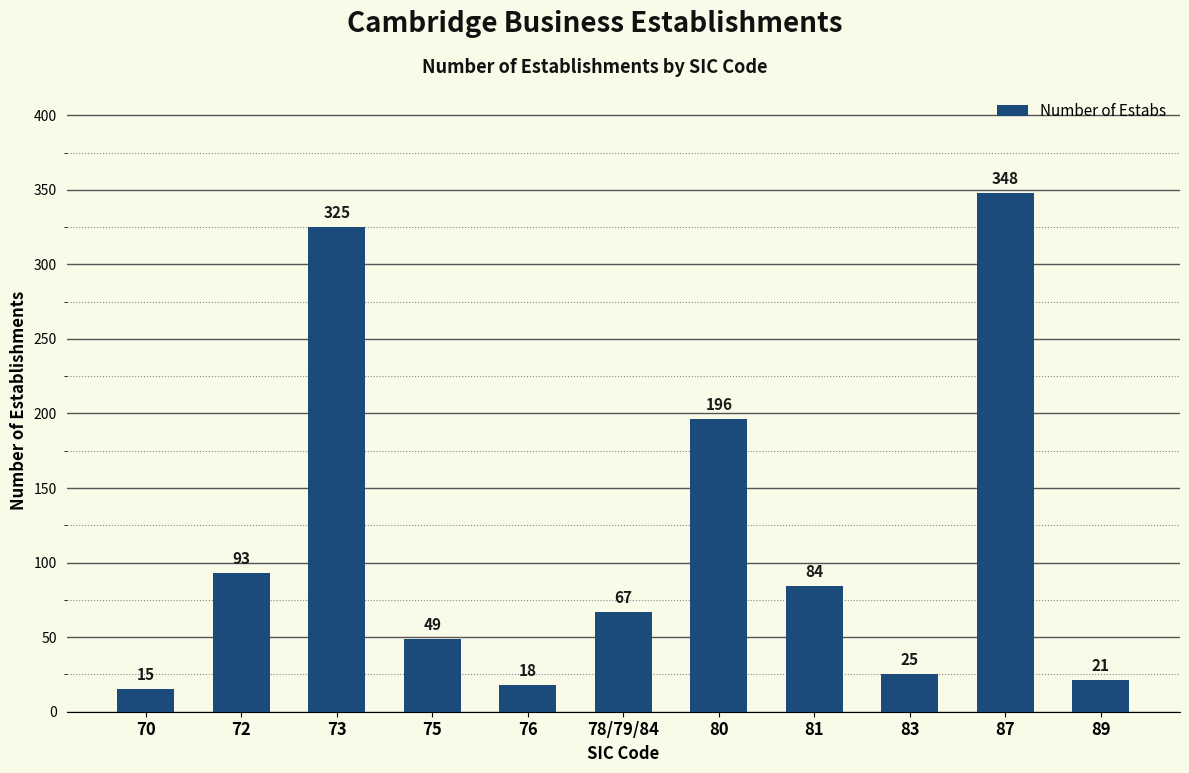

What is the difference between the maximum and minimum values?

333